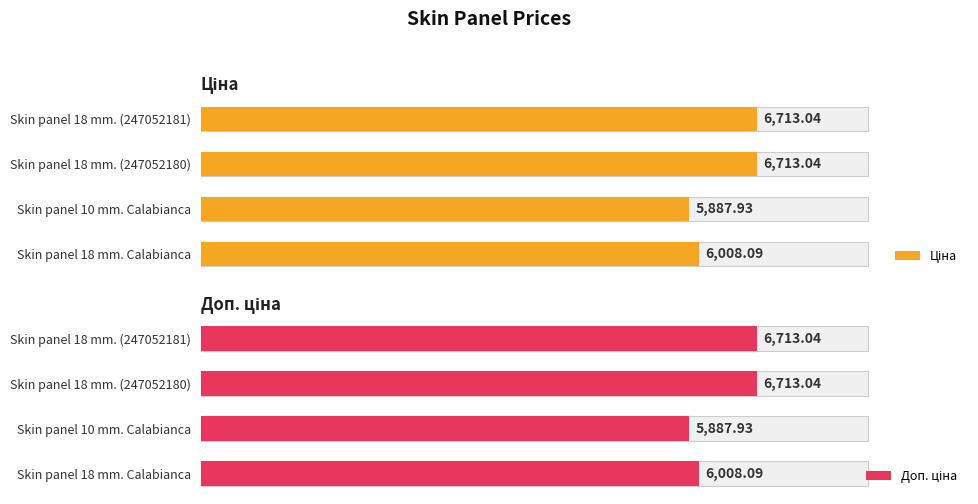

Rank the series at Skin panel 18 mm. (247052181) from lowest to highest value.

Ціна, Доп. ціна